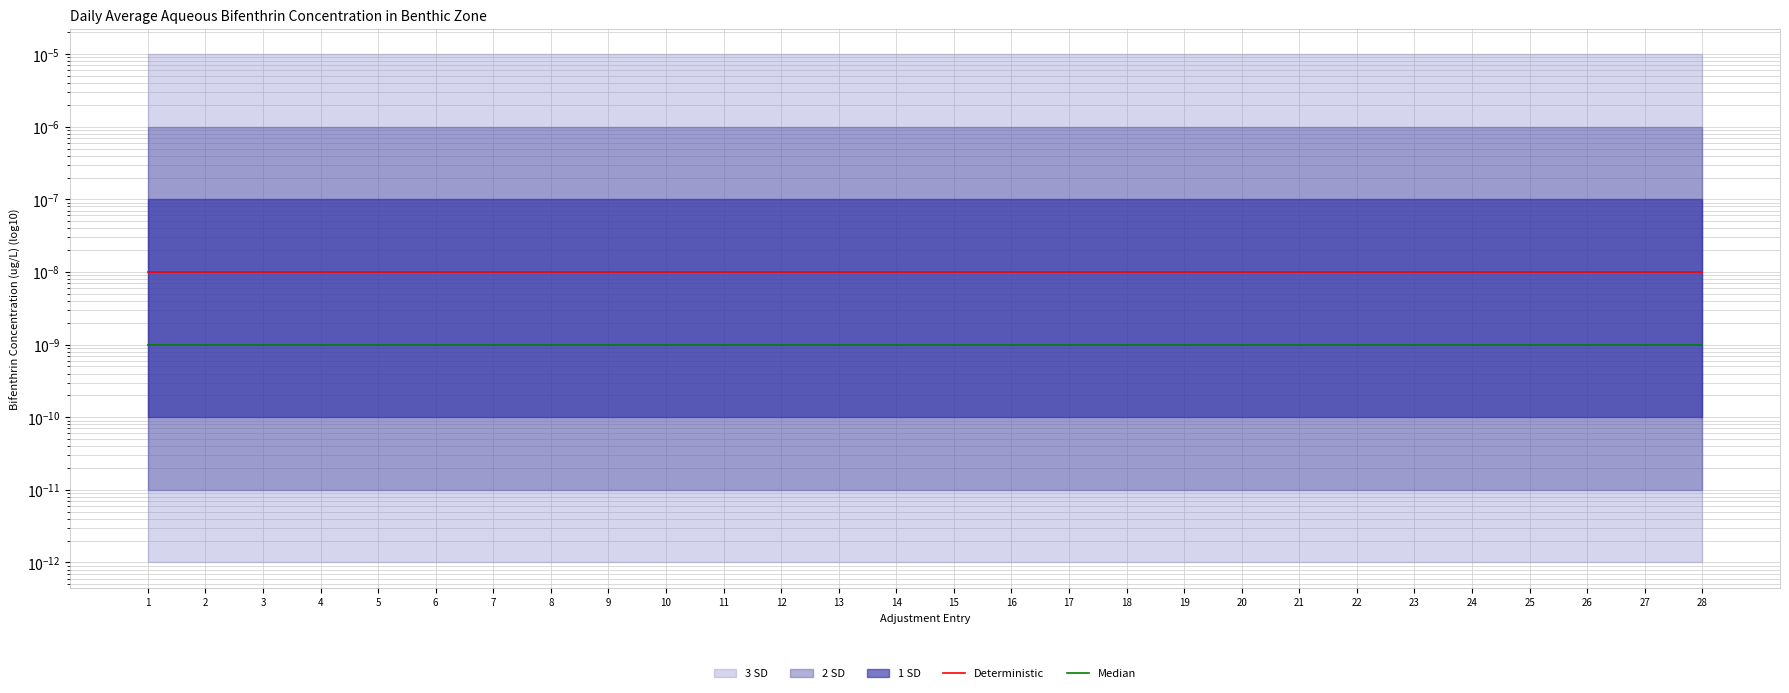

At which category is the sum across all series the highest?

1